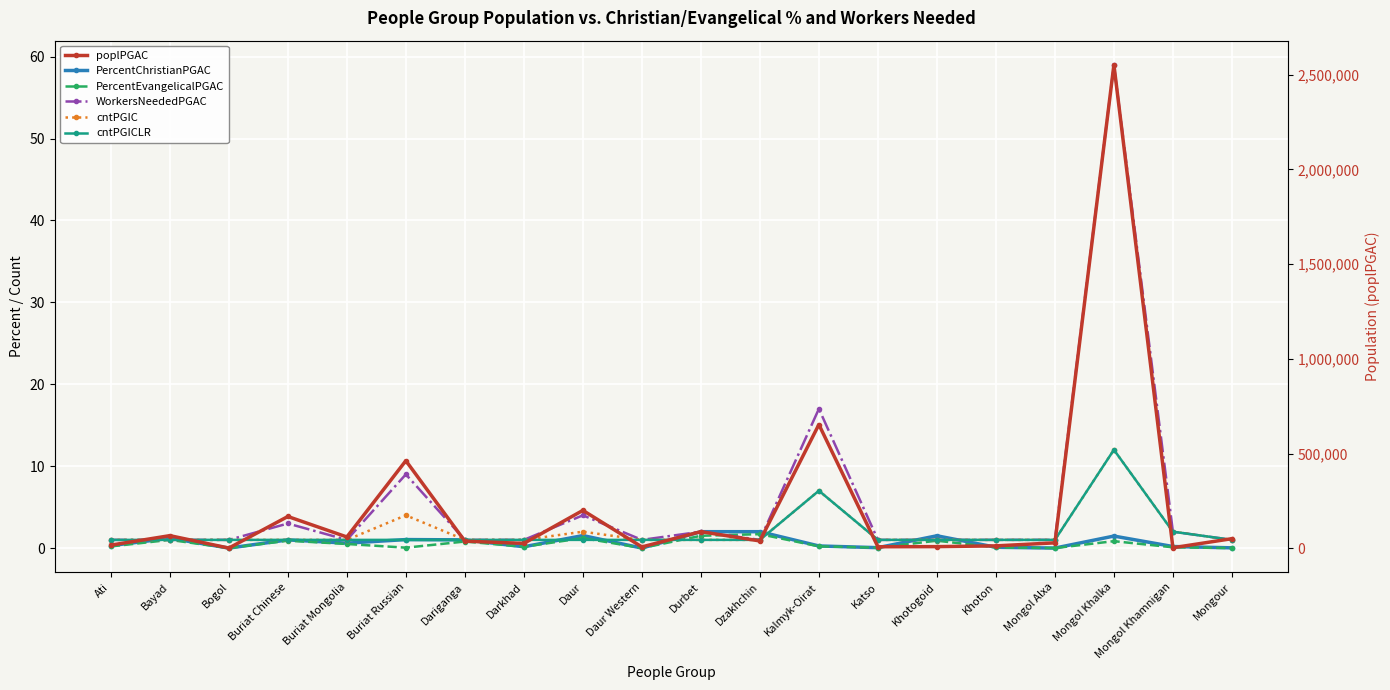

What position from the right is Daur Western?

11